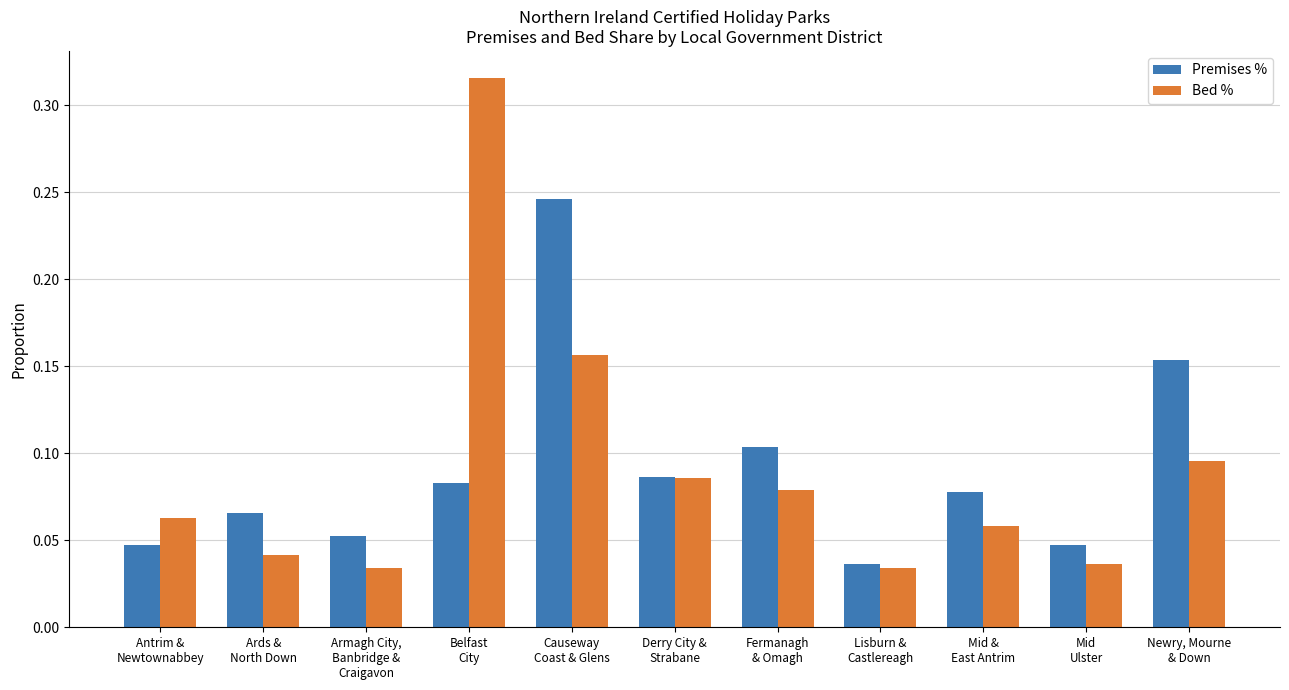

Which series has the largest range (max minus min)?

Bed %